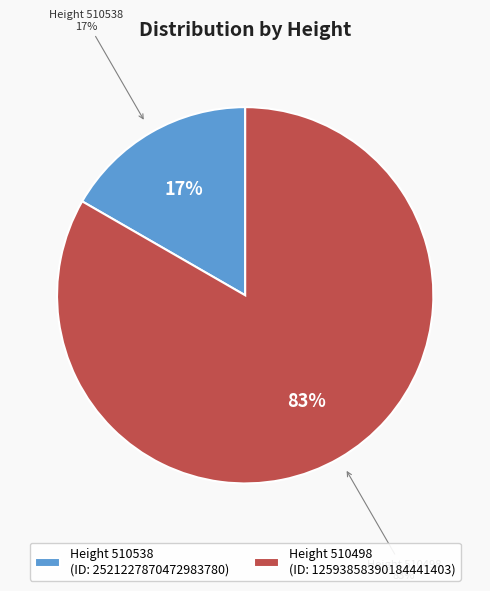

What portion of the pie excludes 510498?

16.7%